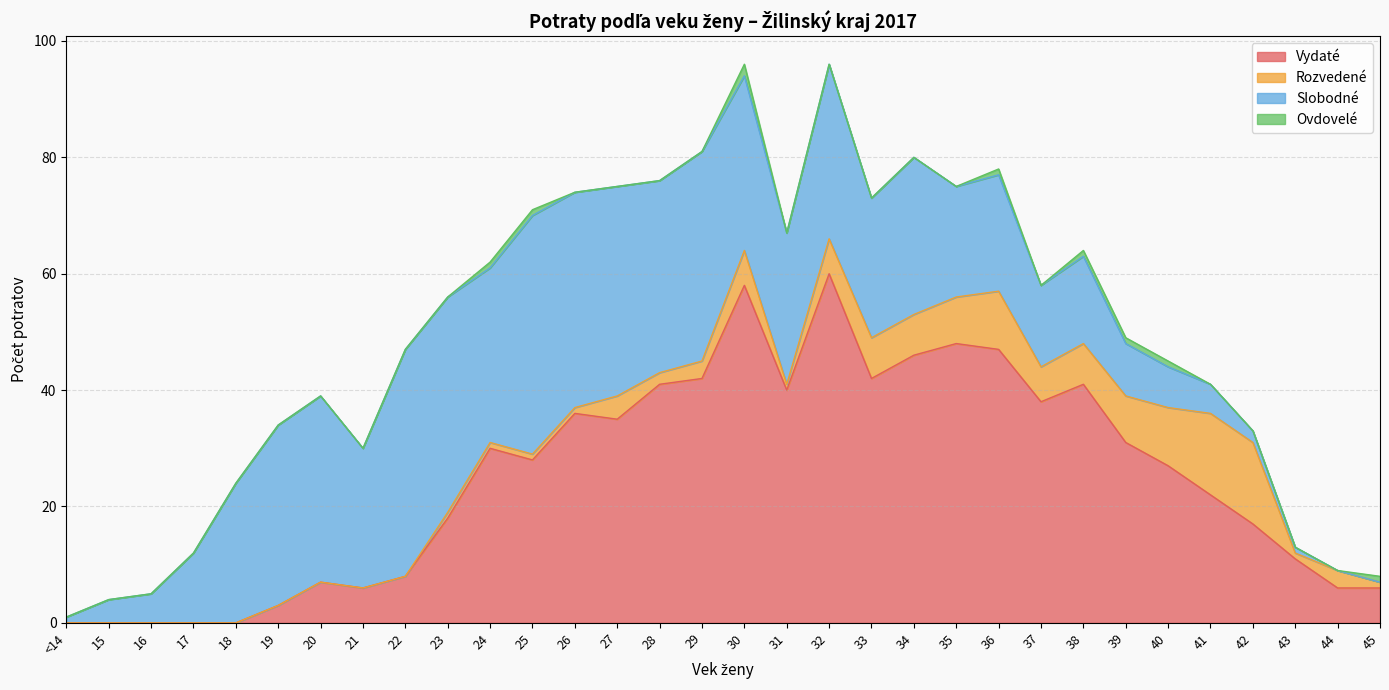

Which has a higher value, 39 or 26?

26